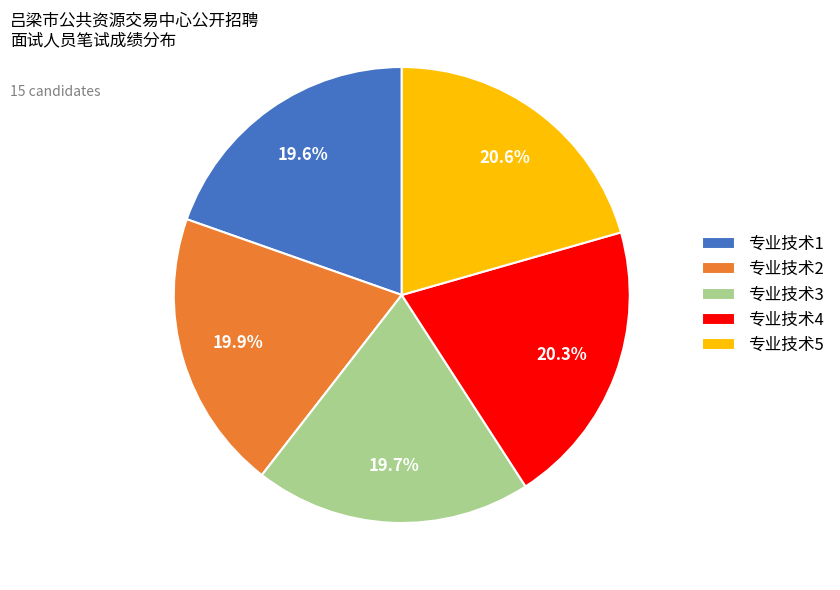

What is the ratio of the value at 专业技术1 to the value at 专业技术5?

1.0